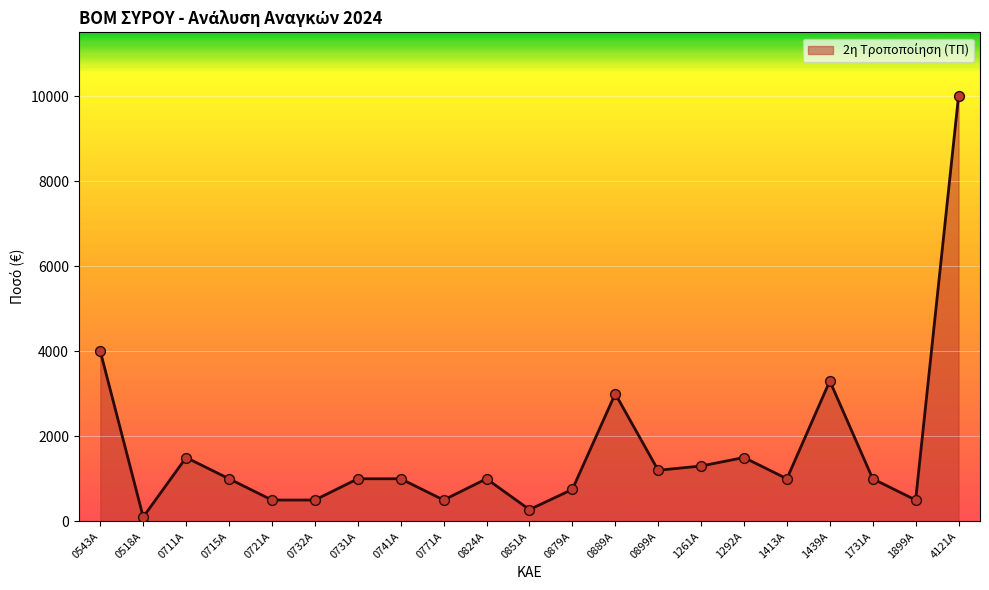

What is the ratio of the value at 0731Α to the value at 0824A?

1.0